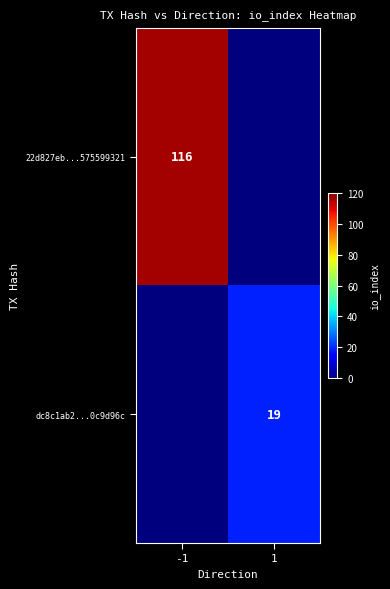

The value of dc8c1ab2...0c9d96c at 1 is 19. True or false?

True